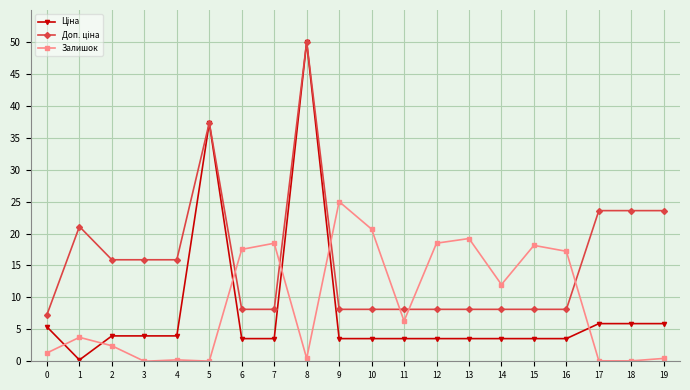

What is the maximum value for Залишок?

25.0